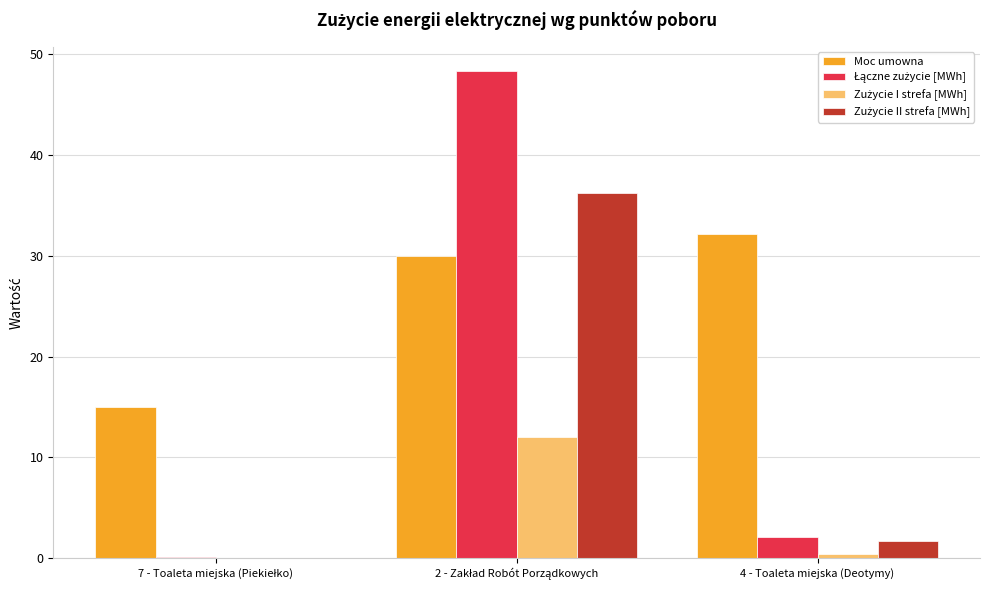

What is the greatest value displayed?

48.3